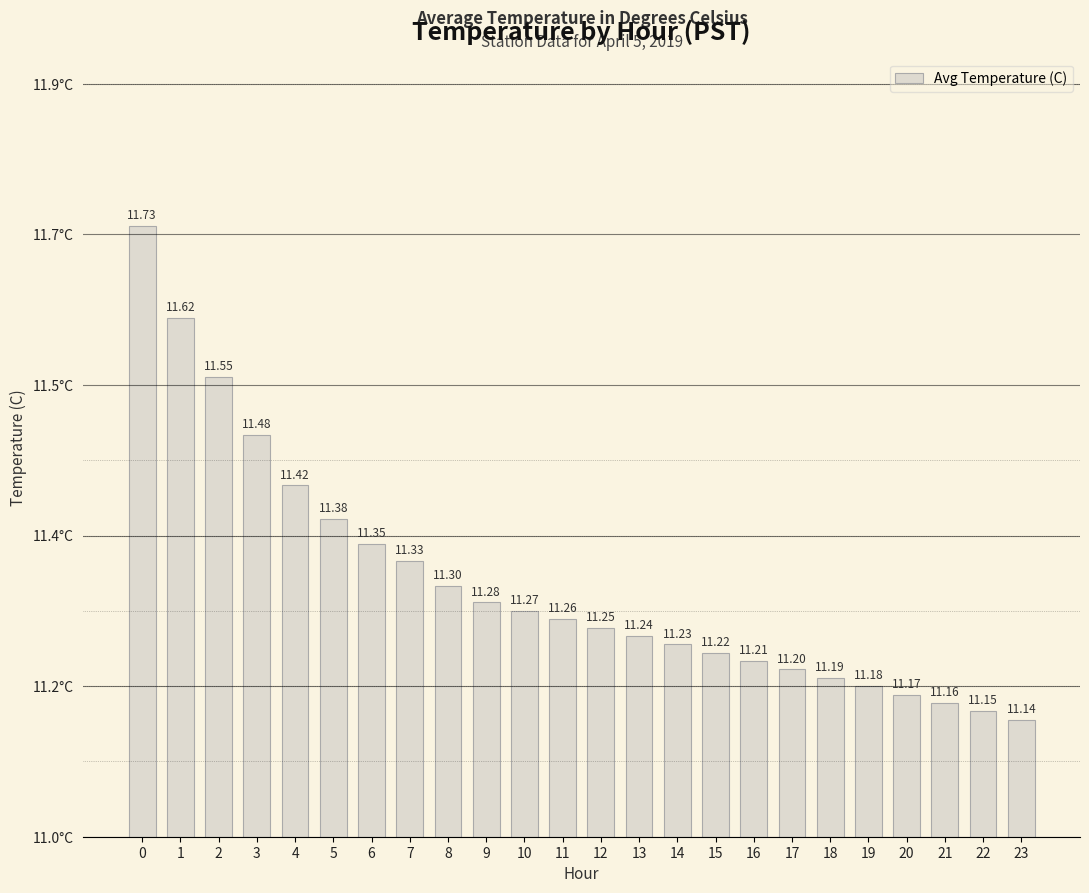

Approximately how many times larger is the value at 22 compared to 16?

1.0